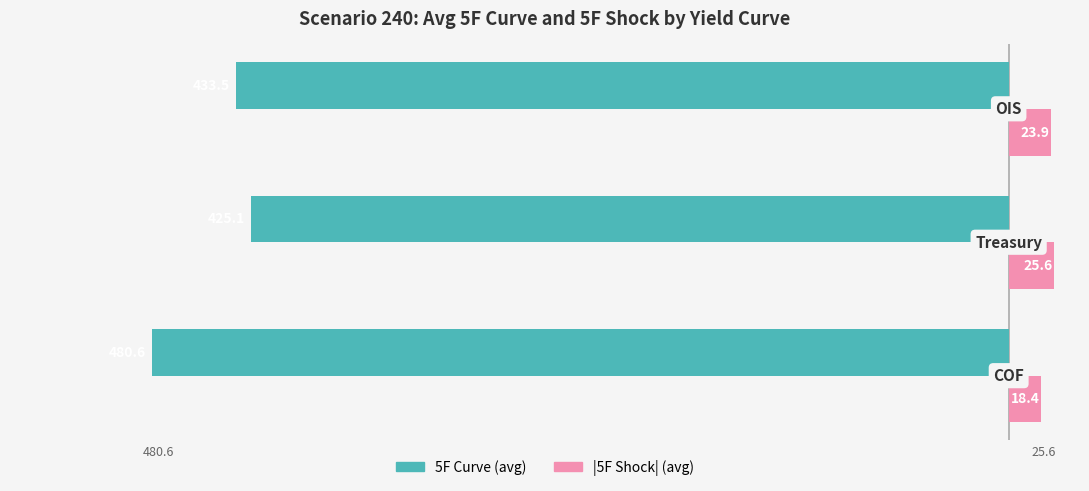

List the series in order of their overall mean, lowest first.

5F Curve (avg), |5F Shock| (avg)